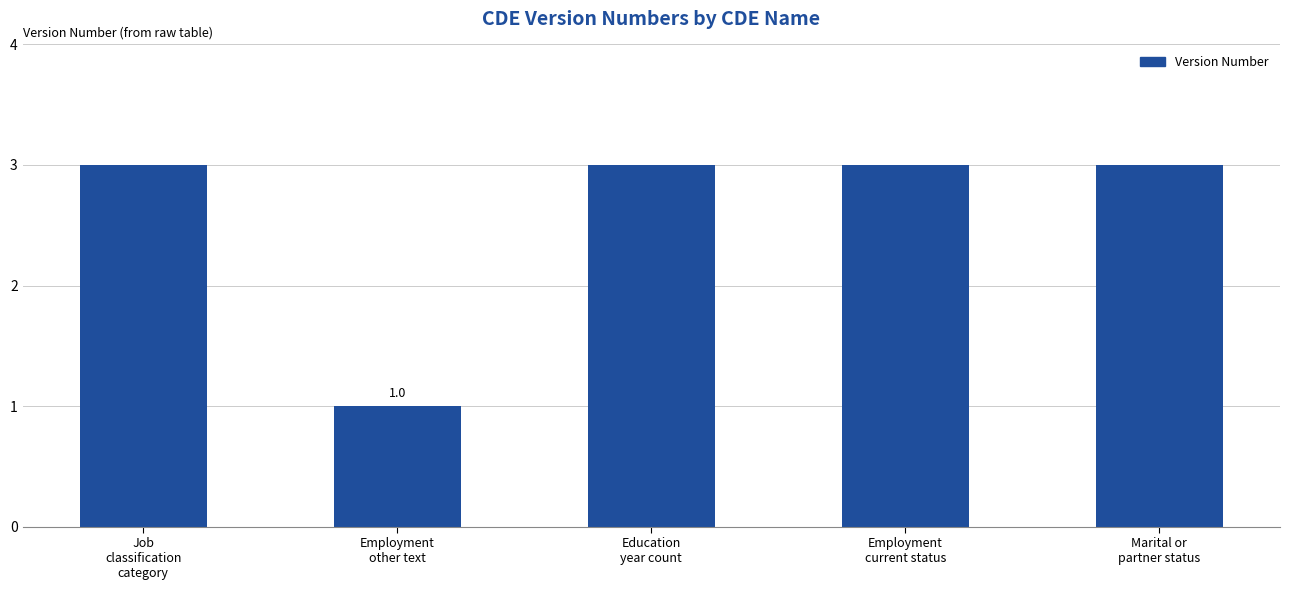

What is the average value?

3